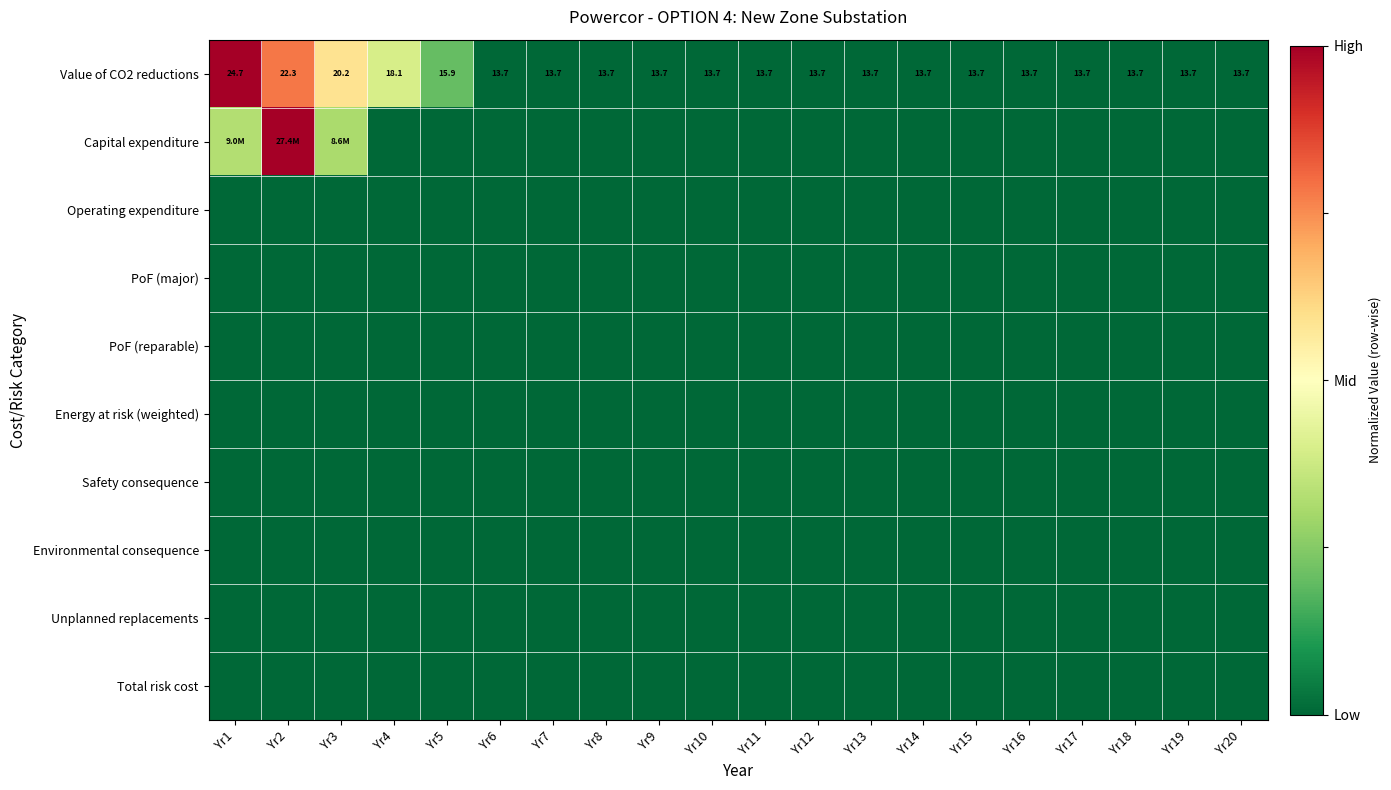

At which category is the sum across all series the highest?

Yr2